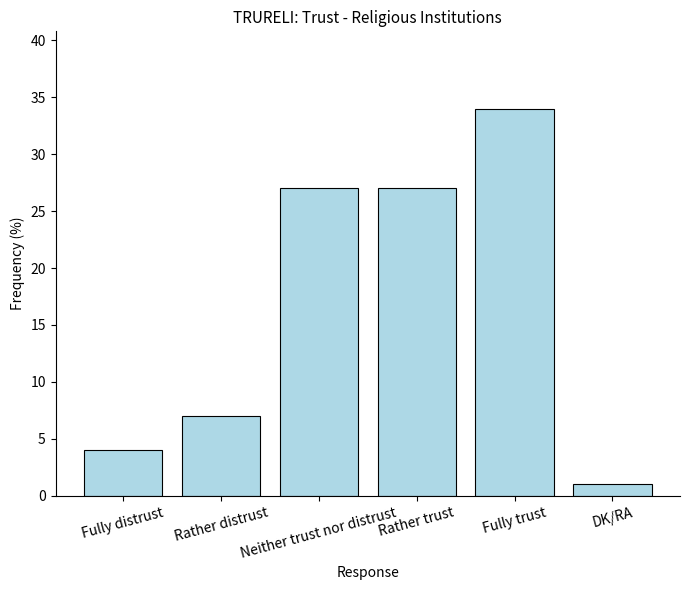

What is the smallest value displayed?

1